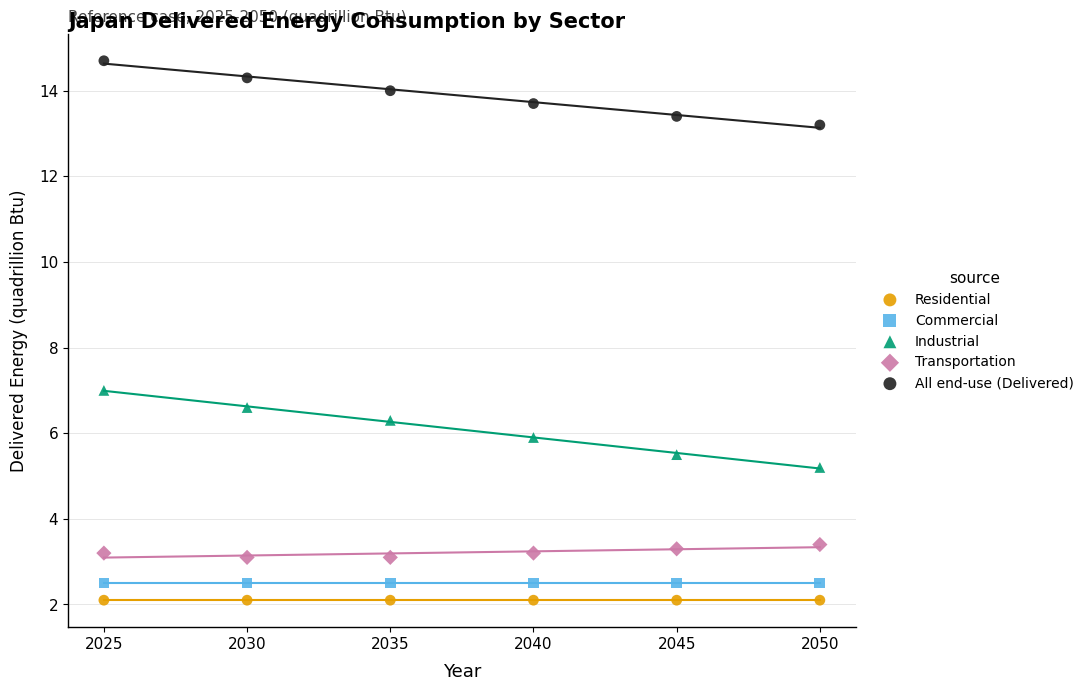

Which series reaches the maximum Y coordinate?

All end-use (Delivered)